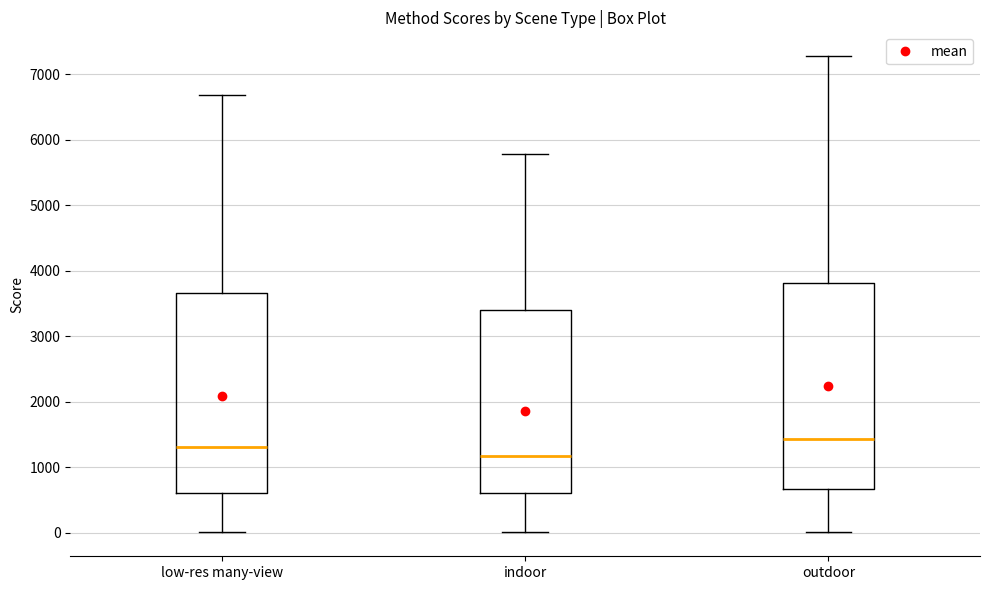

Which box's median line is the highest?

outdoor